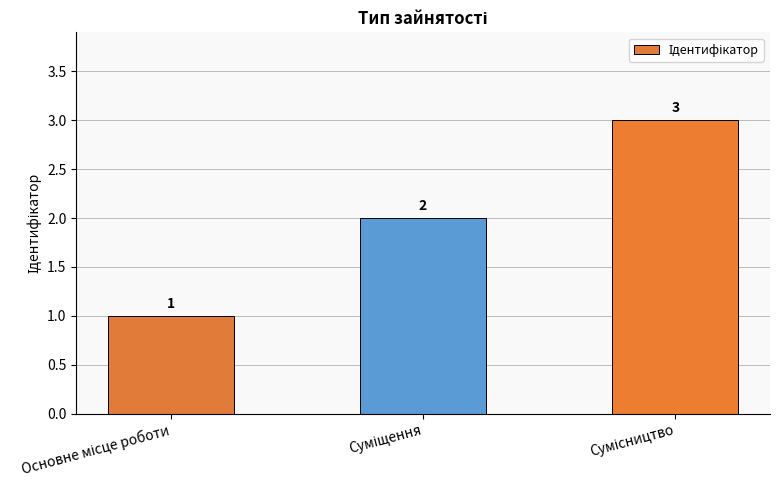

What is the greatest value displayed?

3